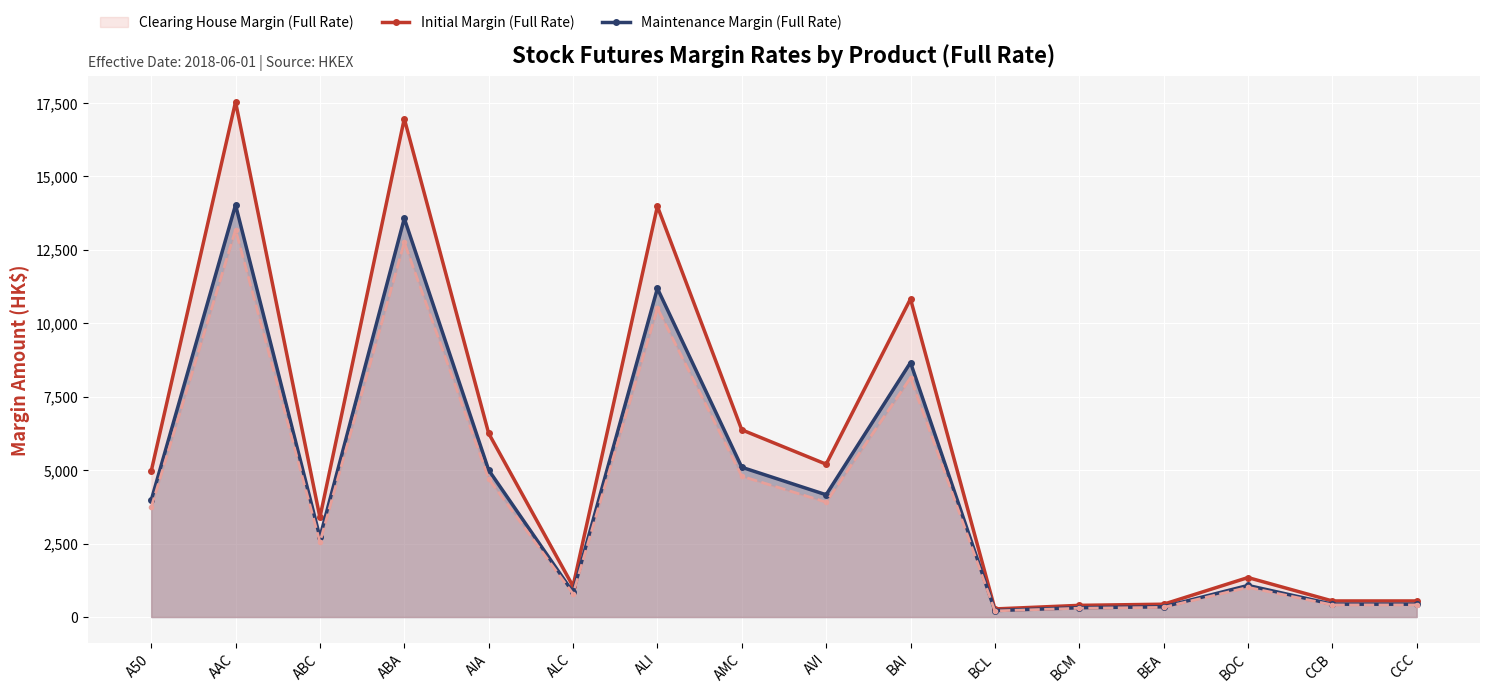

What is the value of the Maintenance Margin (Full Rate) point at the 2nd from the left?

14023